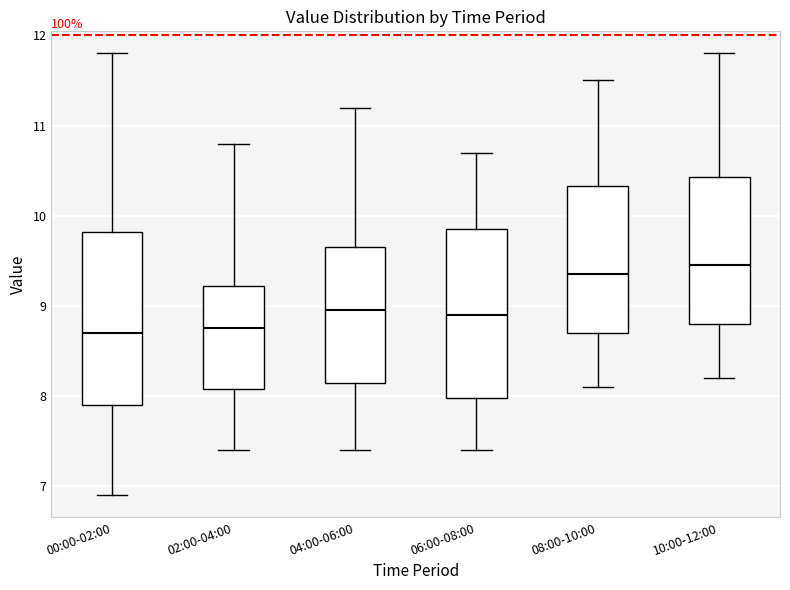

Reading left to right, read every box against the y-axis: the position of its median line, the range the box covers, and the ends of its whiskers. The values are not printed on the chart, so give them approximately, as read against the axis.

00:00-02:00: median 8.7, box 7.9 to 9.8, whiskers 6.9 to 11.8
02:00-04:00: median 8.8, box 8.1 to 9.2, whiskers 7.4 to 10.8
04:00-06:00: median 9.0, box 8.2 to 9.7, whiskers 7.4 to 11.2
06:00-08:00: median 8.9, box 8.0 to 9.9, whiskers 7.4 to 10.7
08:00-10:00: median 9.4, box 8.7 to 10.3, whiskers 8.1 to 11.5
10:00-12:00: median 9.5, box 8.8 to 10.4, whiskers 8.2 to 11.8